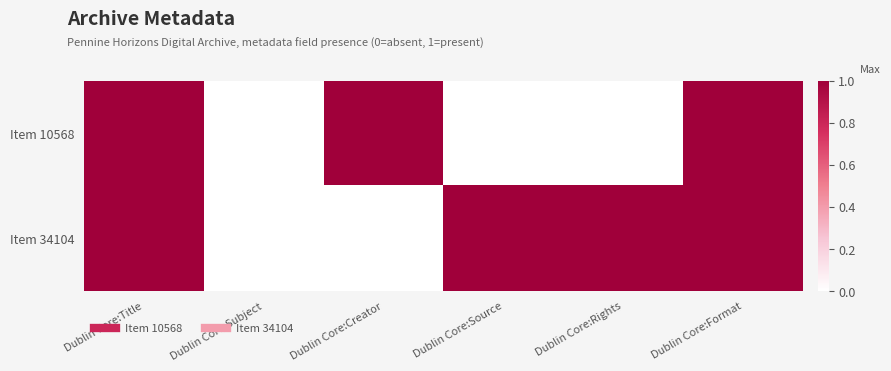

At how many categories does at least one series exceed 0?

5